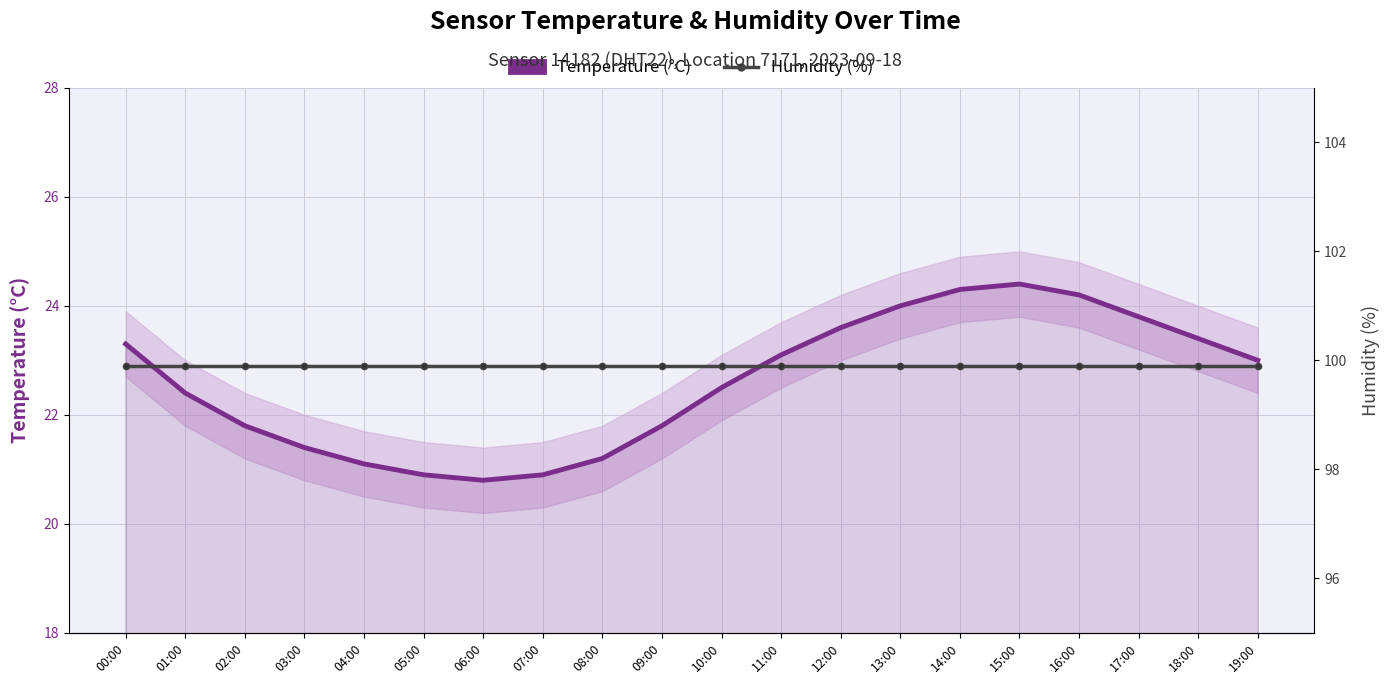

What is the sum of the Temperature (°C) values at 14:00 and 09:00?

46.1